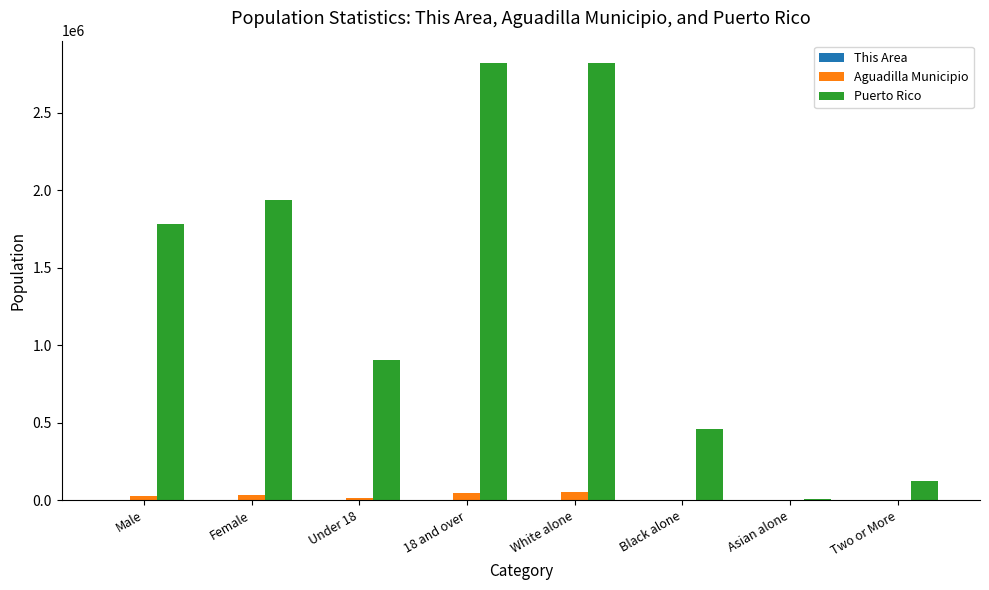

The Puerto Rico series shows 3845877 at White alone. True or false?

False